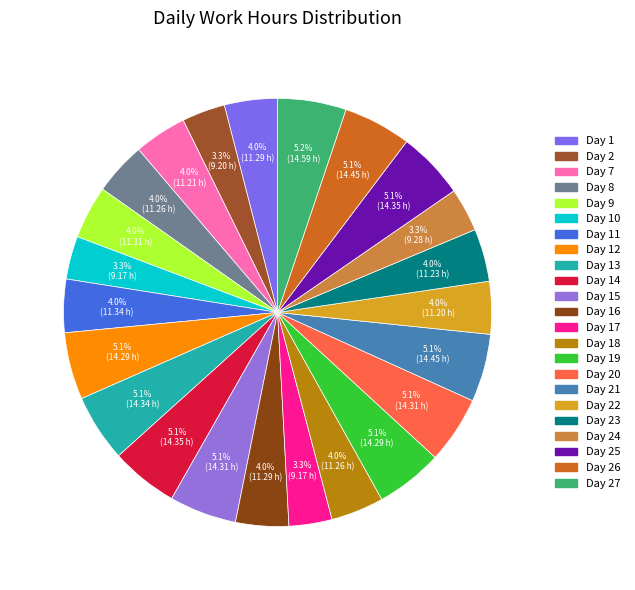

Is there any slice that represents more than half of the pie?

No